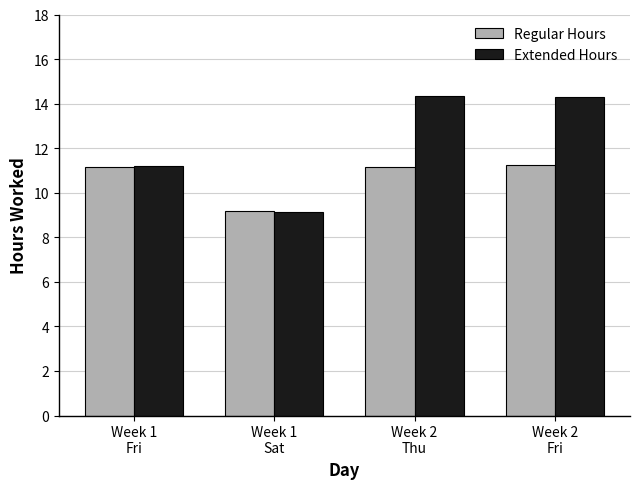

Which series has the largest total across all categories?

Extended Hours